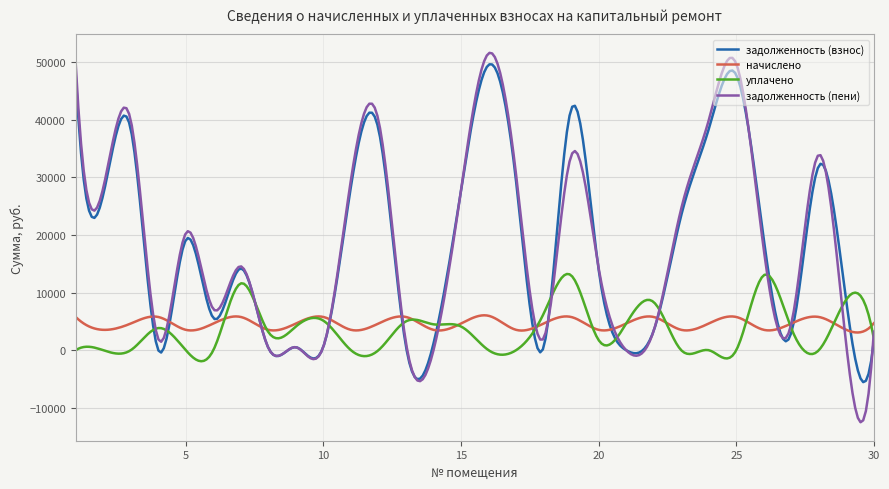

What is the highest value of the задолженность (взнос) series?

49644.5